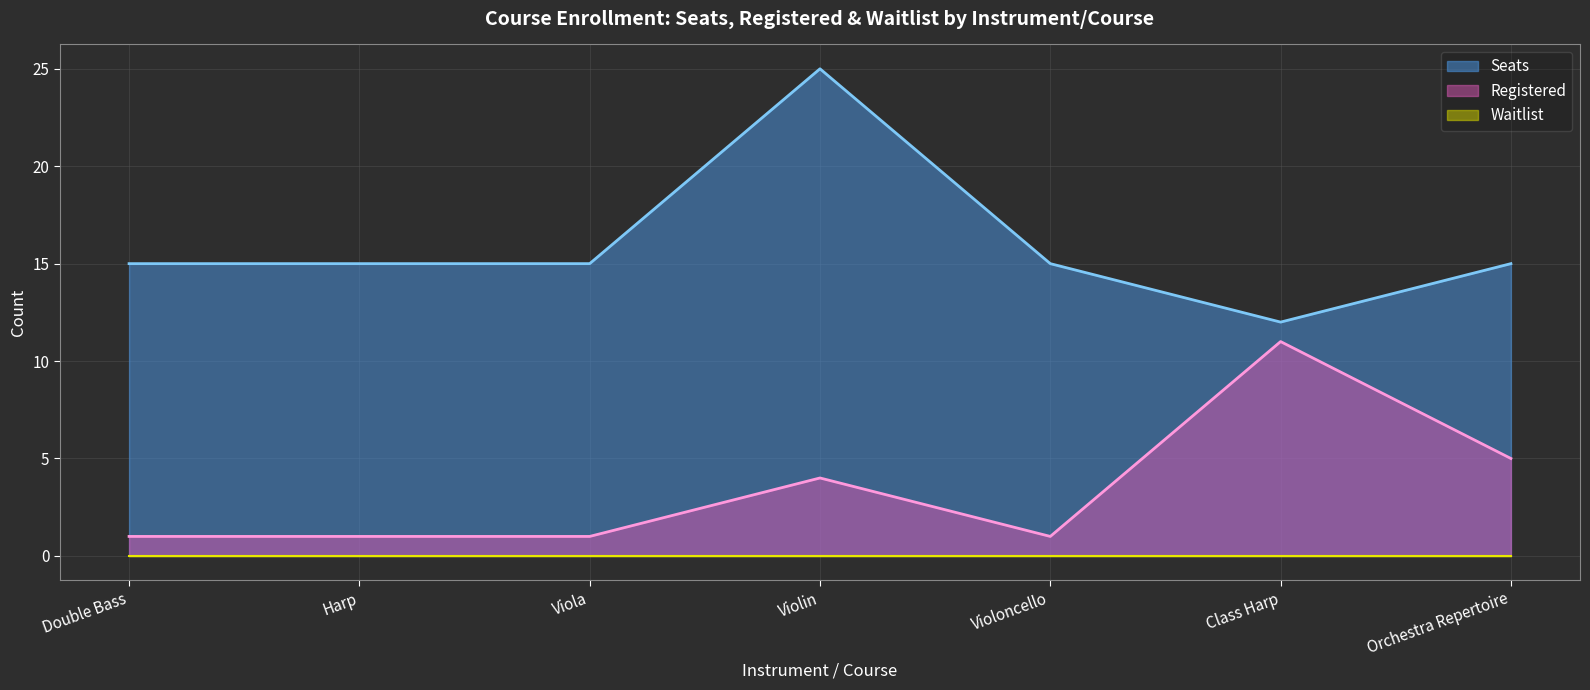

What is the difference between the highest and lowest values at Violoncello?

15